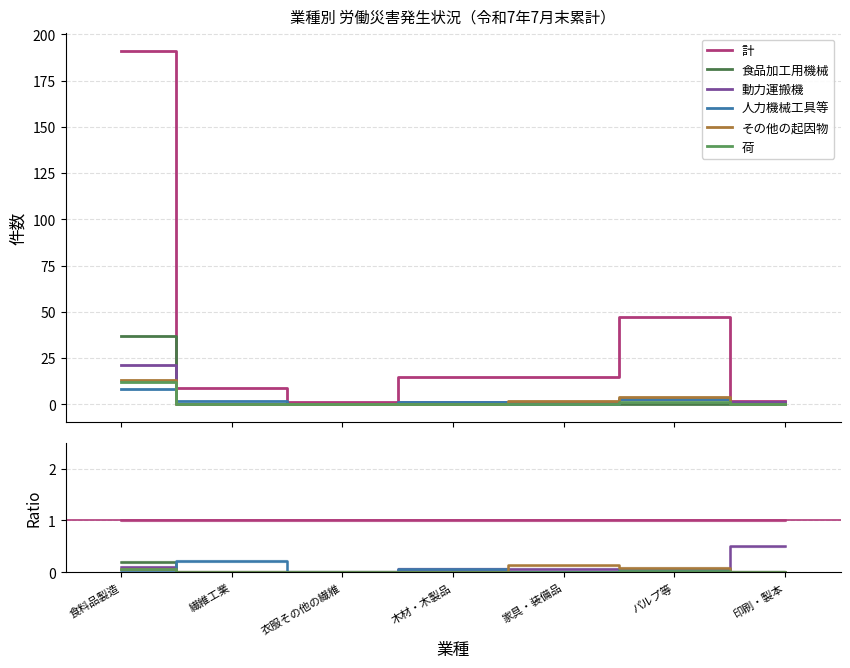

True or false: 荷 and 計 cross at least once.

False